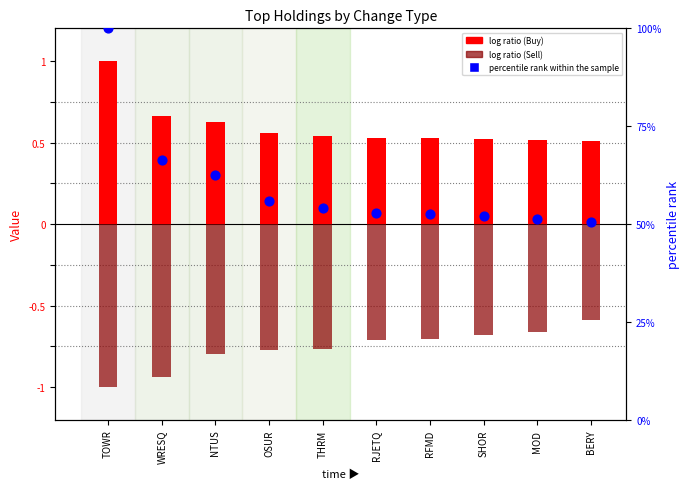

What is the total value across all series at OSUR?

55.7